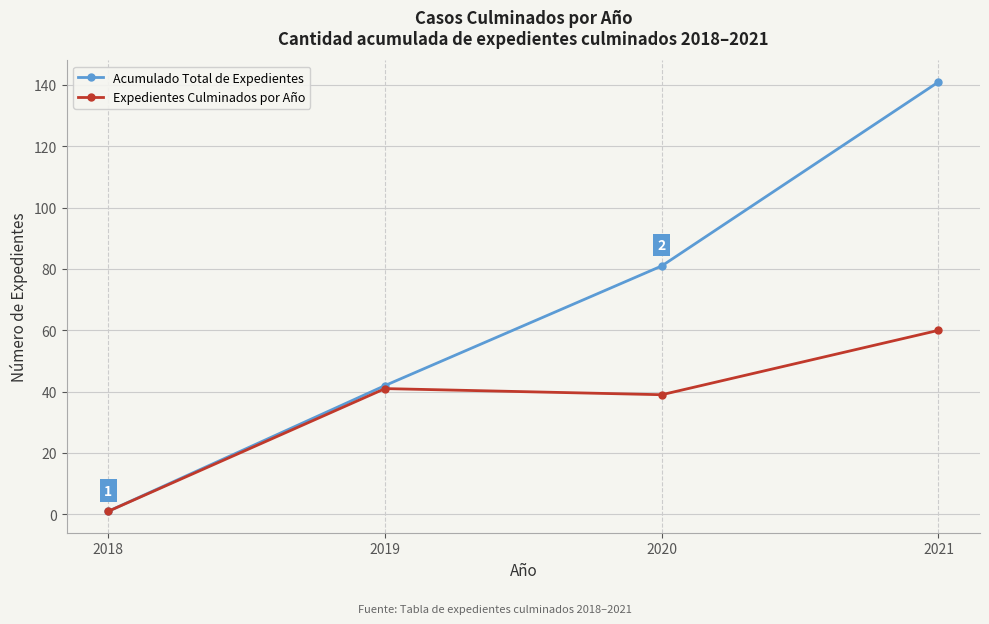

What is the minimum value shown in the chart?

1